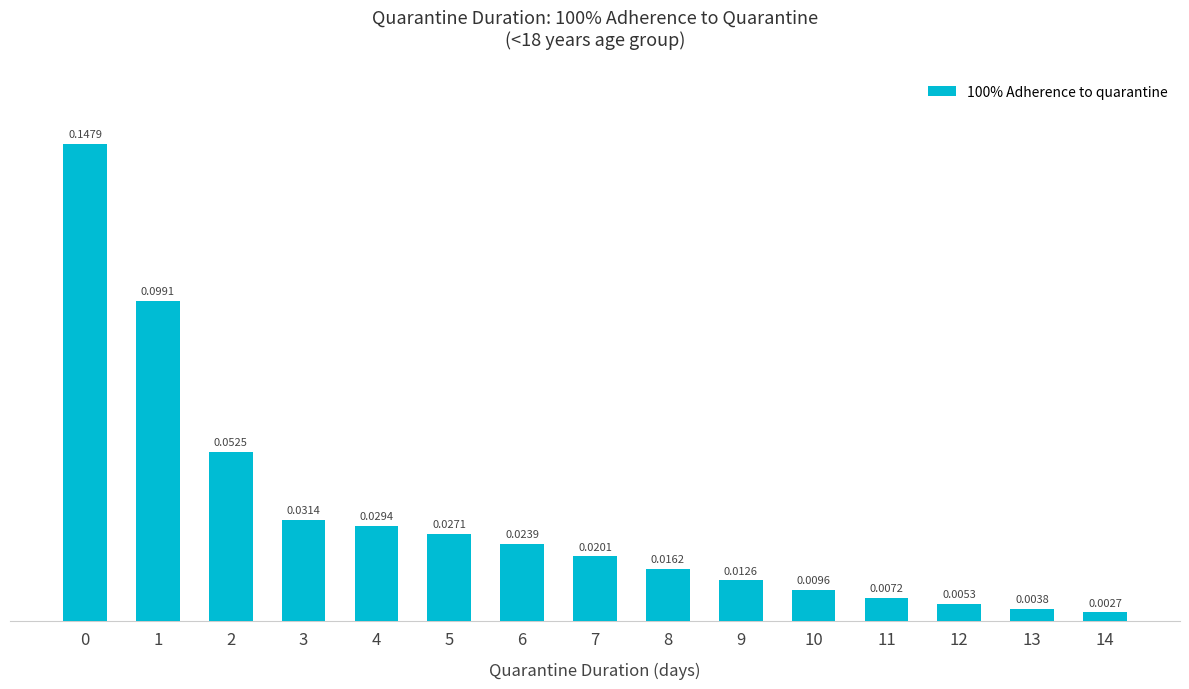

Between 5 and 7, which is larger?

5